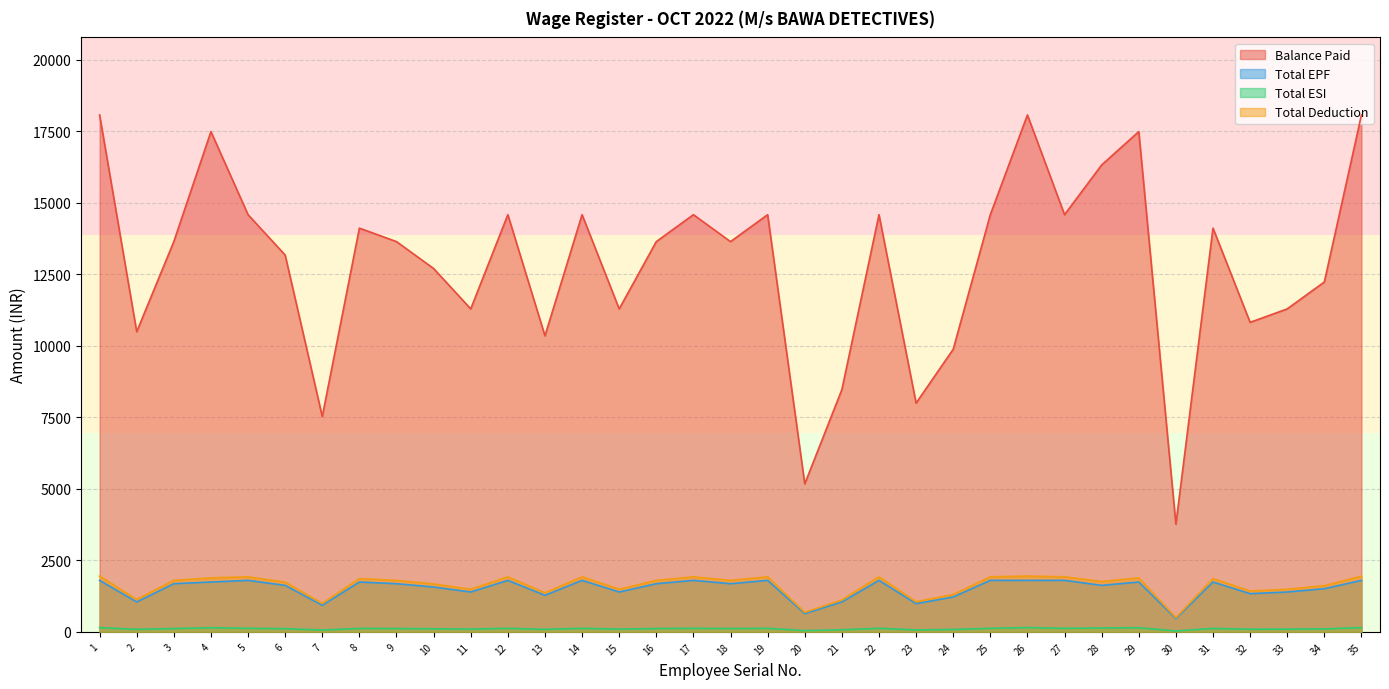

Reading left to right, extract all data points from this chart.

Balance Paid: 18068.9	10491.6	13641.4	17486.0	14582.2	13171.0	7526.3	14111.8	13641.4	12700.6	11289.4	14582.2	10348.7	14582.2	11289.4	13641.4	14582.2	13641.4	14582.2	5174.3	8467.1	14582.2	7996.7	9878.3	14582.2	18068.9	14582.2	16320.3	17486.0	3763.1	14111.8	10819.1	11289.4	12230.2	18068.9
Total EPF: 1800.0	1045.2	1683.9	1741.9	1800.0	1625.8	929.0	1741.9	1683.9	1567.7	1393.5	1800.0	1277.4	1800.0	1393.5	1683.9	1800.0	1683.9	1800.0	638.7	1045.2	1800.0	987.1	1219.4	1800.0	1800.0	1800.0	1625.8	1741.9	464.5	1741.9	1335.5	1393.5	1509.7	1800.0
Total ESI: 150.1	87.2	115.8	145.3	123.8	111.8	63.9	119.8	115.8	107.8	95.8	123.8	87.9	123.8	95.8	115.8	123.8	115.8	123.8	43.9	71.9	123.8	67.9	83.9	123.8	150.1	123.8	135.6	145.3	31.9	119.8	91.8	95.8	103.8	150.1
Total Deduction: 1950.1	1132.3	1799.7	1887.2	1923.8	1737.6	992.9	1861.7	1799.7	1675.6	1489.4	1923.8	1365.3	1923.8	1489.4	1799.7	1923.8	1799.7	1923.8	682.6	1117.0	1923.8	1055.0	1303.2	1923.8	1950.1	1923.8	1761.4	1887.2	496.5	1861.7	1427.3	1489.4	1613.5	1950.1